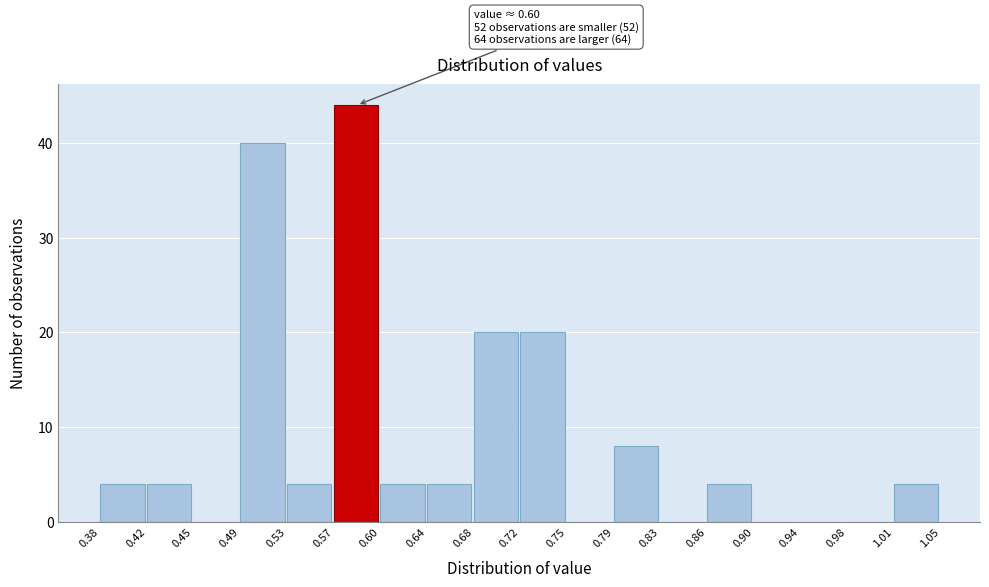

Over which range of the x-axis is the bar tallest?

0.57 to 0.60